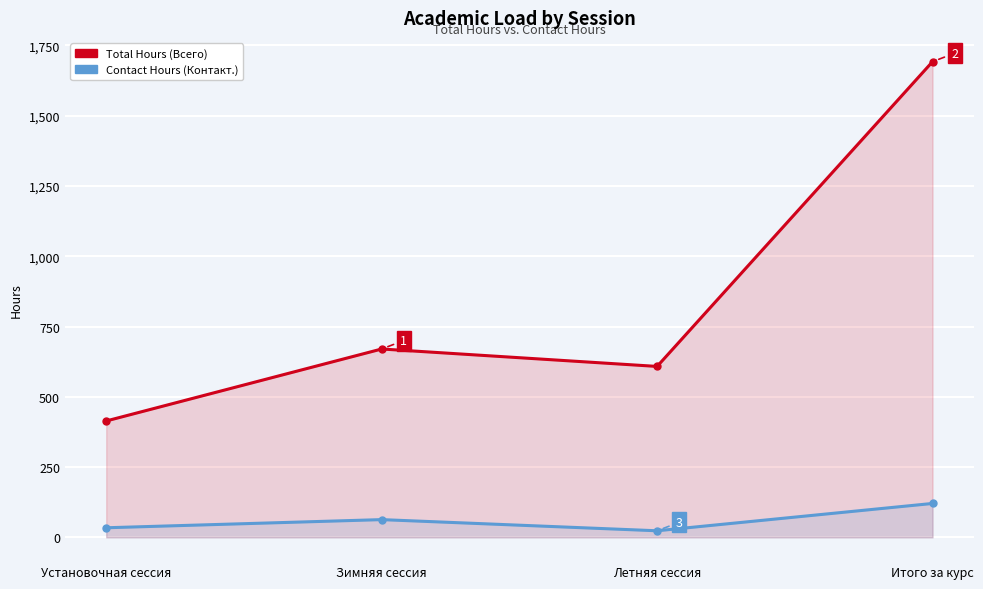

What is the value of the Total Hours (Всего) point at the 4th from the left?

1692.0